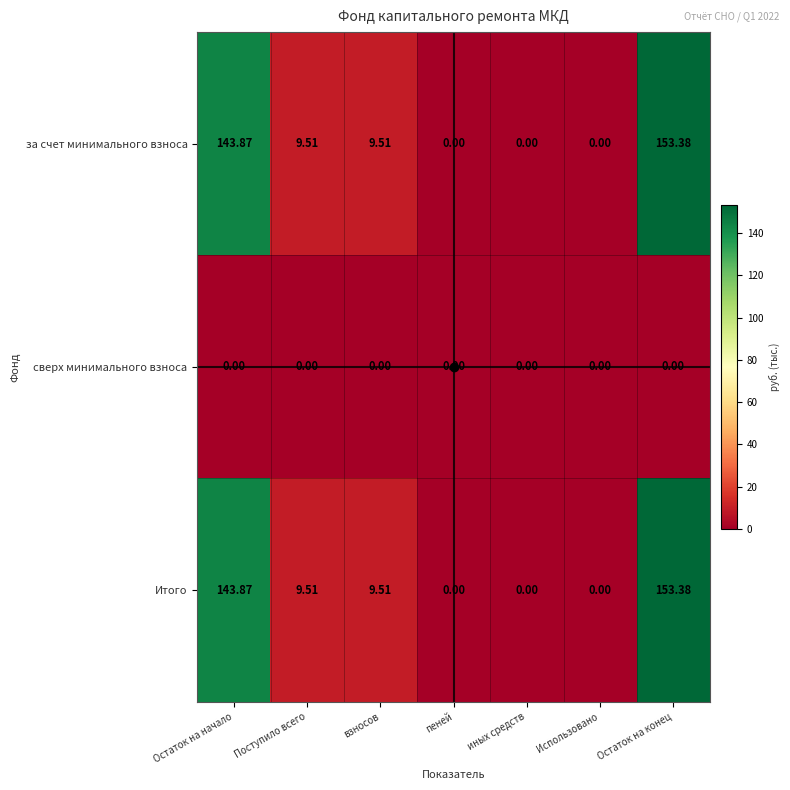

At which label does за счет минимального взноса reach its peak?

Остаток на конец